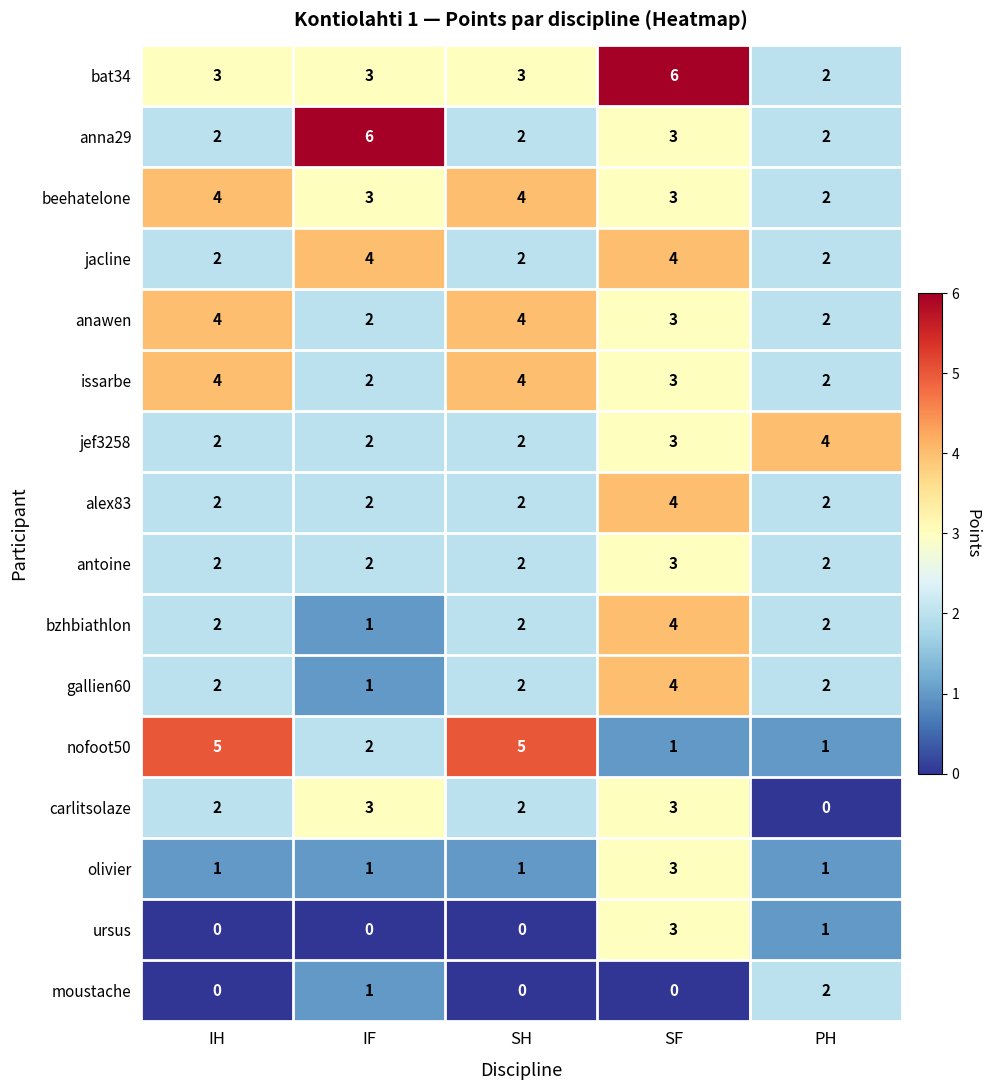

What is the greatest value displayed?

6